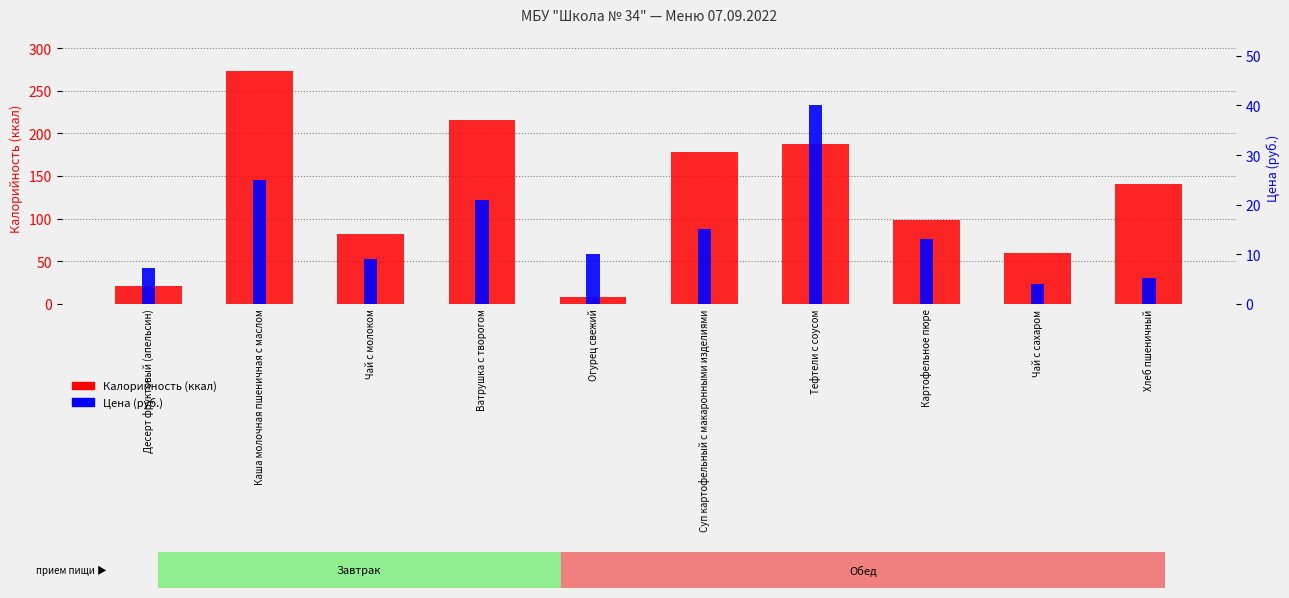

What is the spread (max minus min) of values at Чай с молоком?

72.8